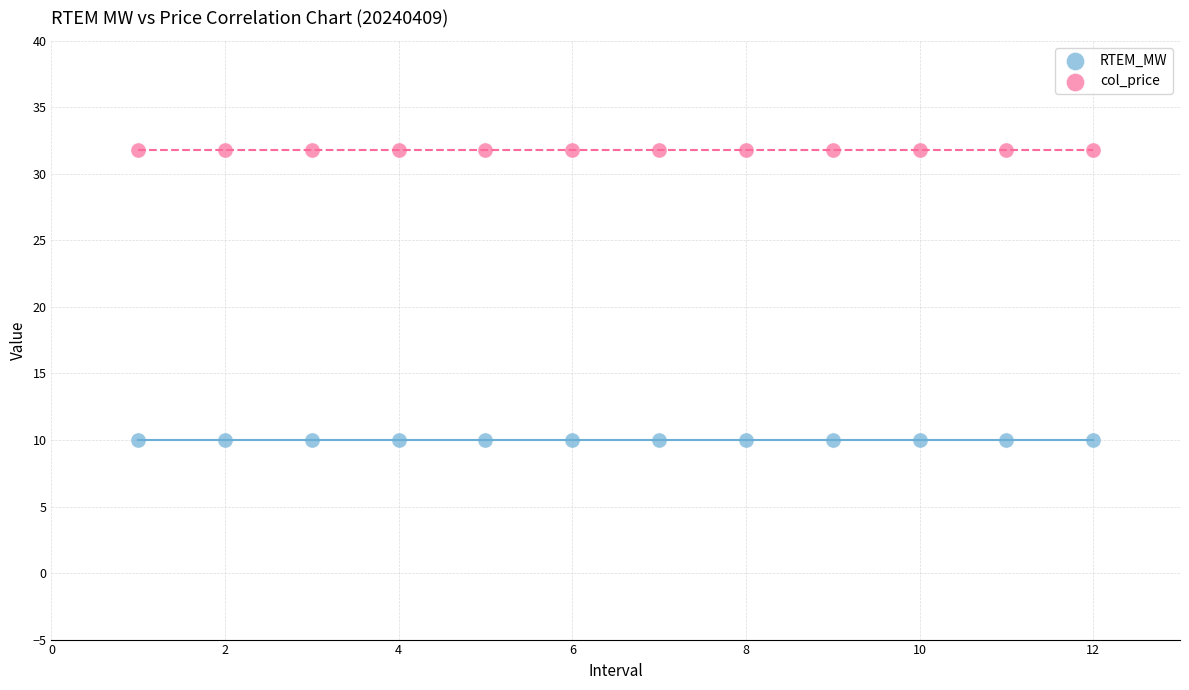

What are all the series names shown in the legend?

RTEM_MW, col_price